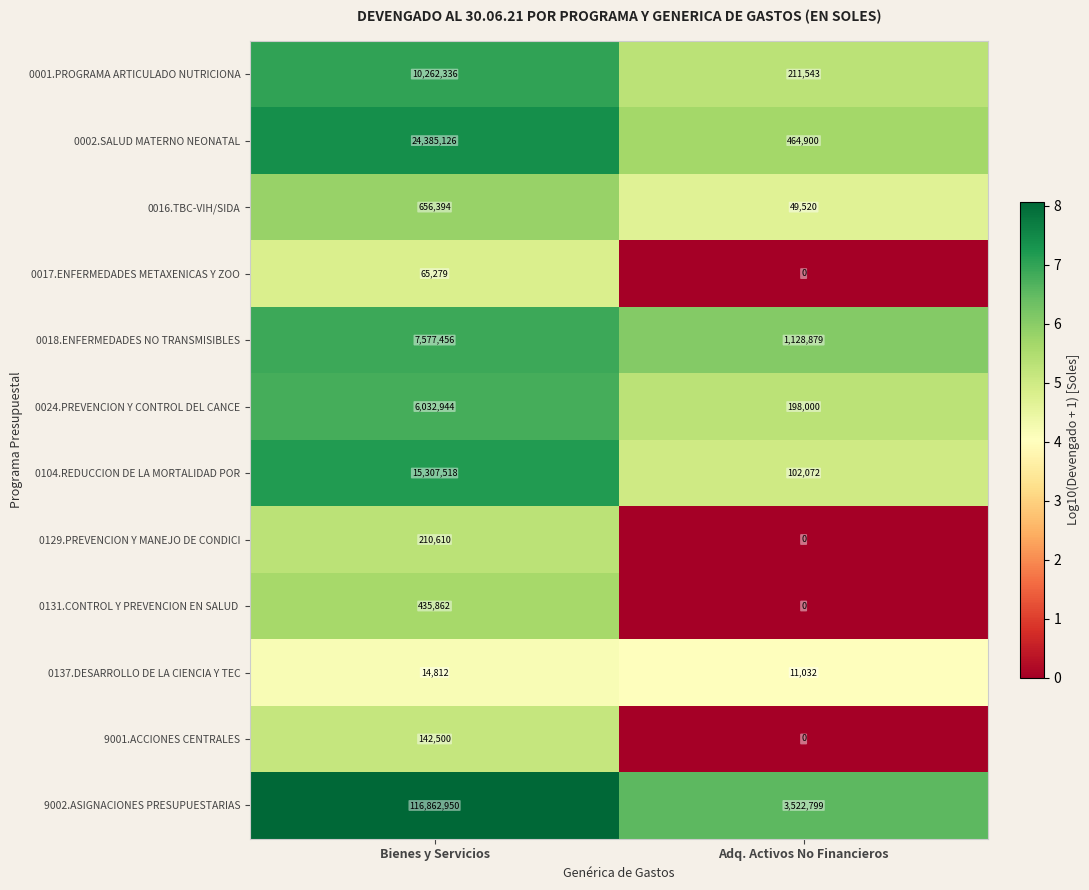

Where is 0018.ENFERMEDADES NO TRANSMISIBLES nearest to the value 4353167?

Adq. Activos No Financieros